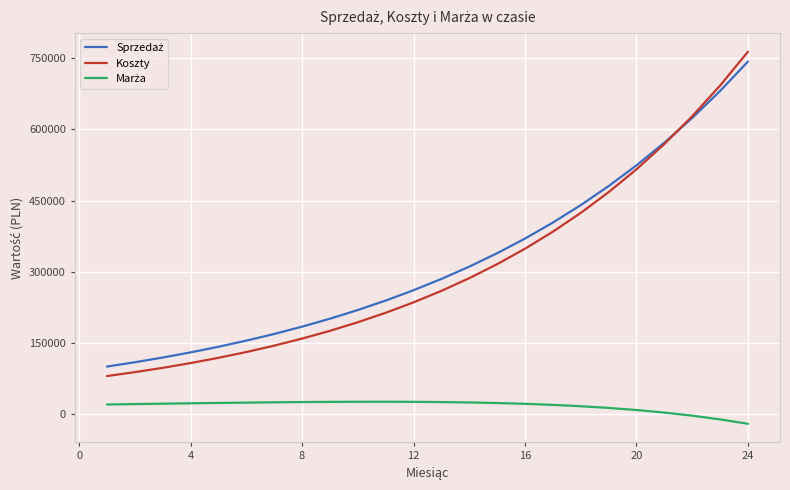

Which series has the largest range (max minus min)?

Koszty